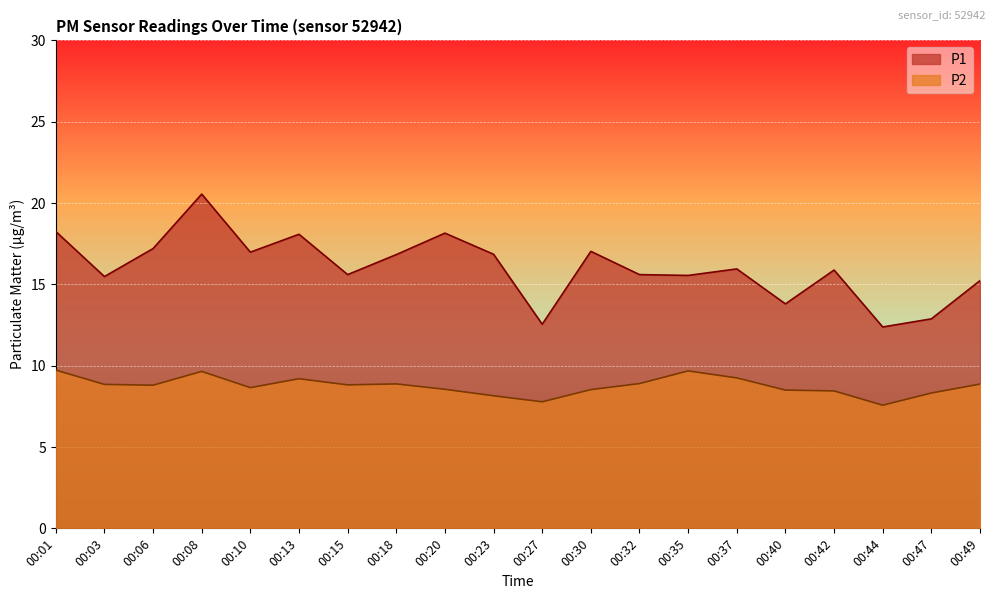

What is the value of the P2 point at the 6th from the left?

9.2